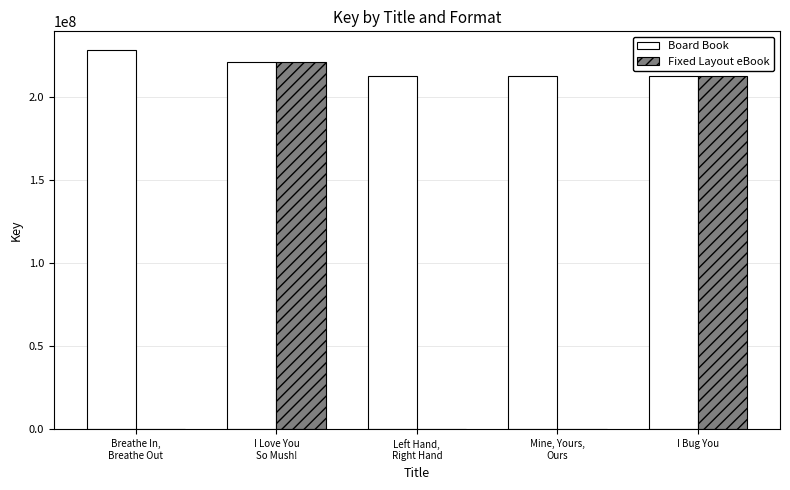

The value of Fixed Layout eBook at I Bug You is 342599531. True or false?

False